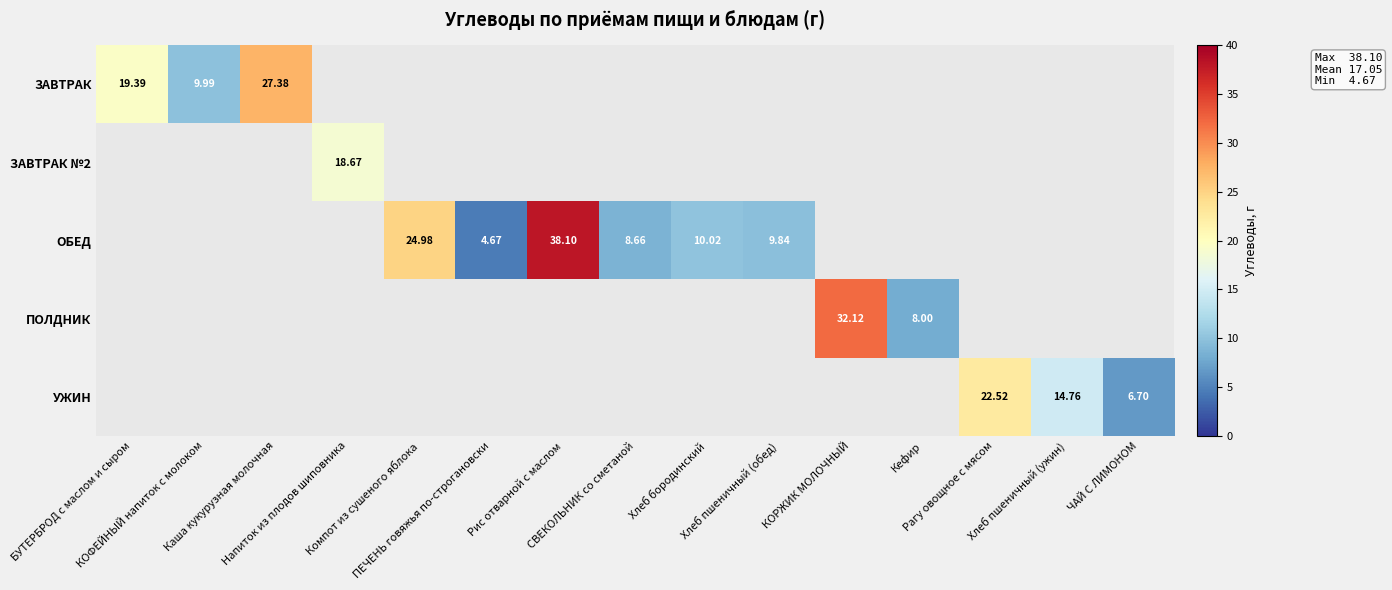

Which label corresponds to the smallest value in the chart?

ПЕЧЕНЬ говяжья по-строгановски